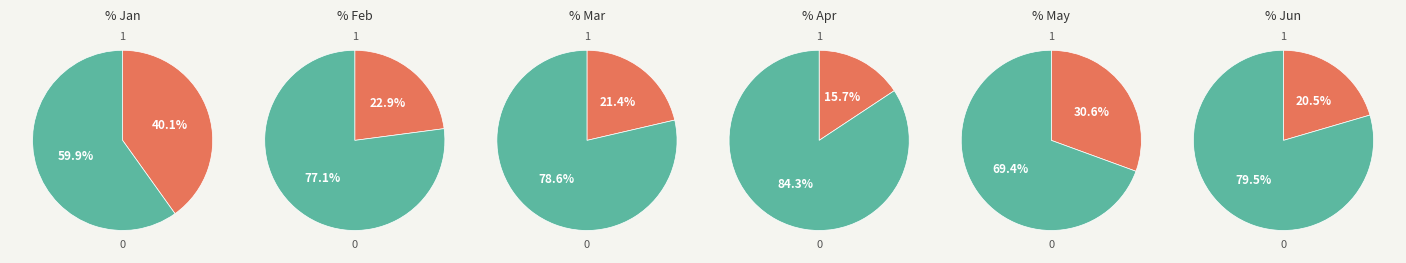

Do pct65 and pct15 together represent more than half of the pie?

No